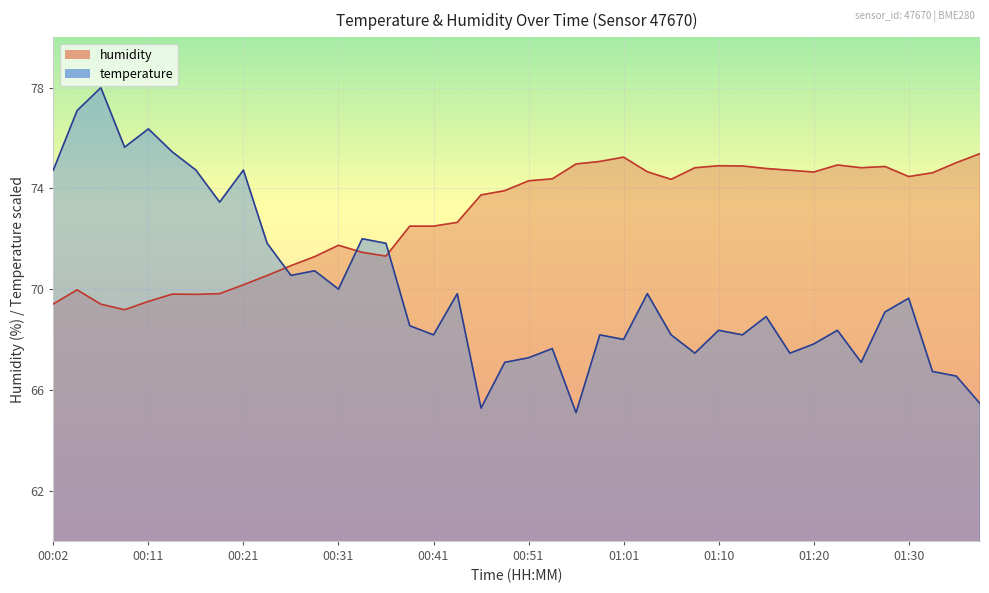

What is the highest value of the temperature series?

78.0